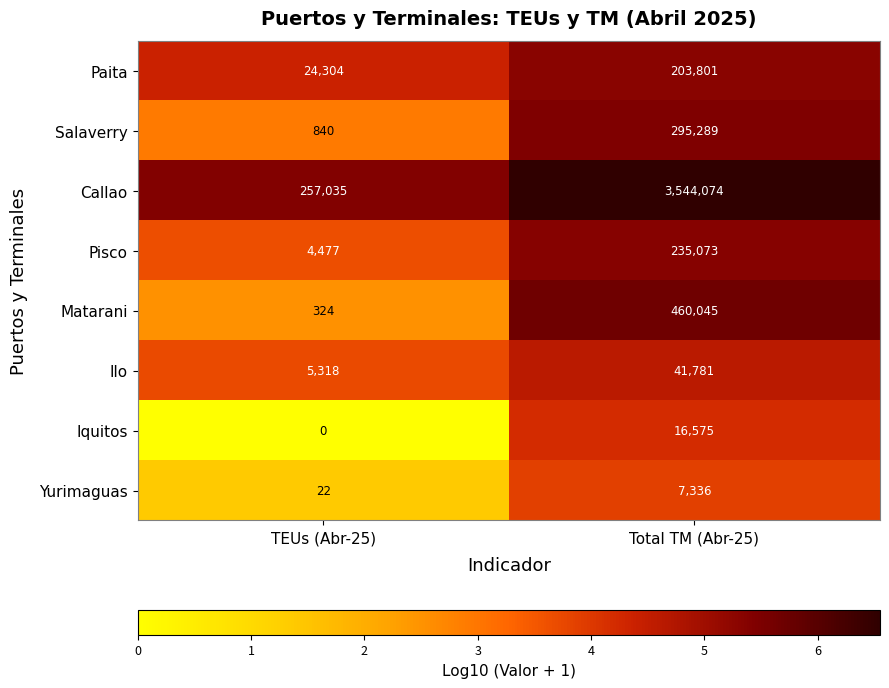

At which category is the sum across all series the highest?

Total TM (Abr-25)